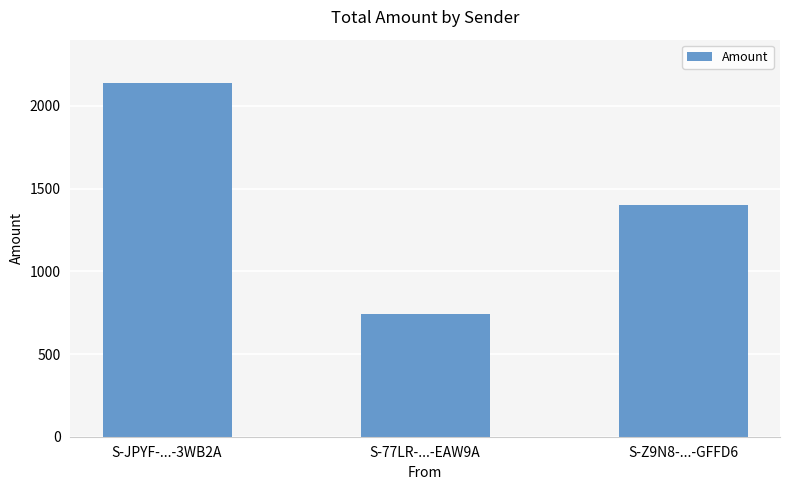

What is the difference between the second highest and minimum values?

653.5